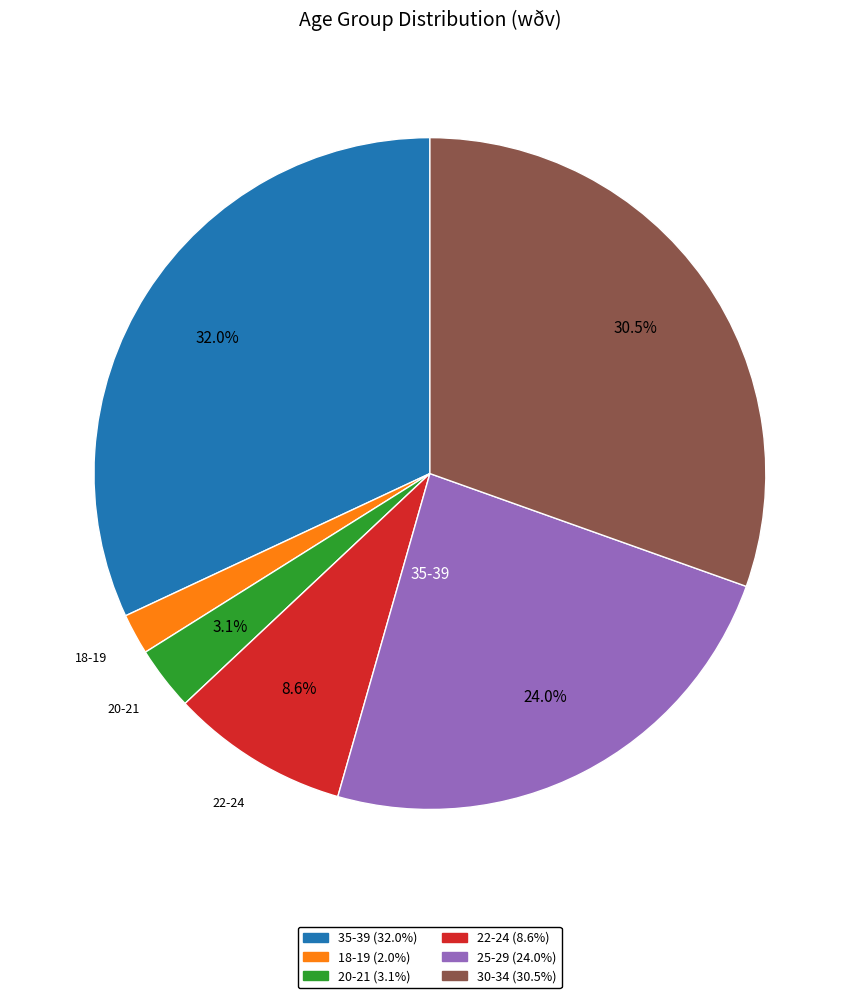

Does any single category account for the majority?

No